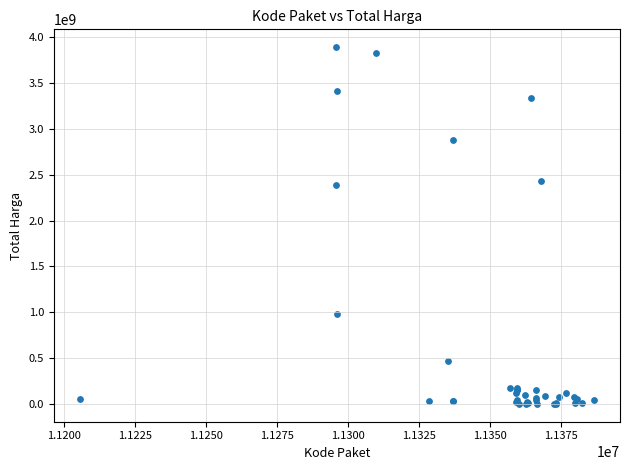

What Y value in the scatter plot is closest to 1945625800?

2389735200